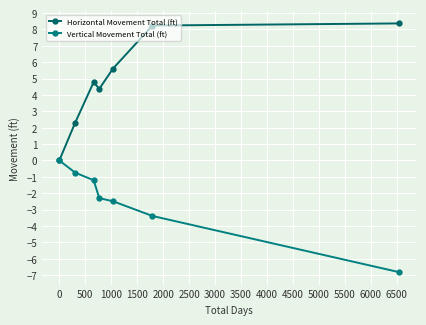

True or false: Vertical Movement Total (ft) and Horizontal Movement Total (ft) cross at least once.

False